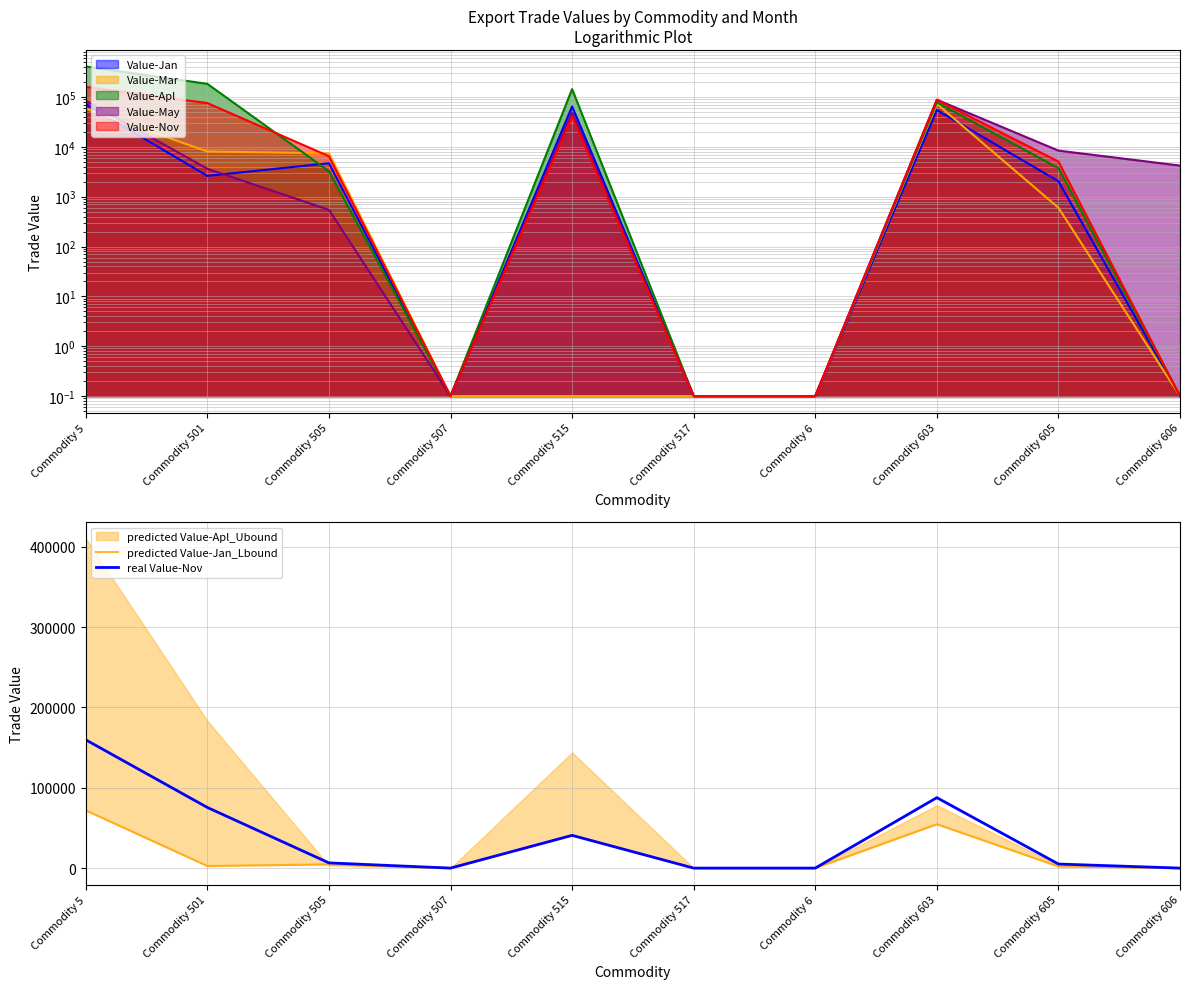

What is the value of the predicted Value-Jan_Lbound point at the 3rd from the left?

4688